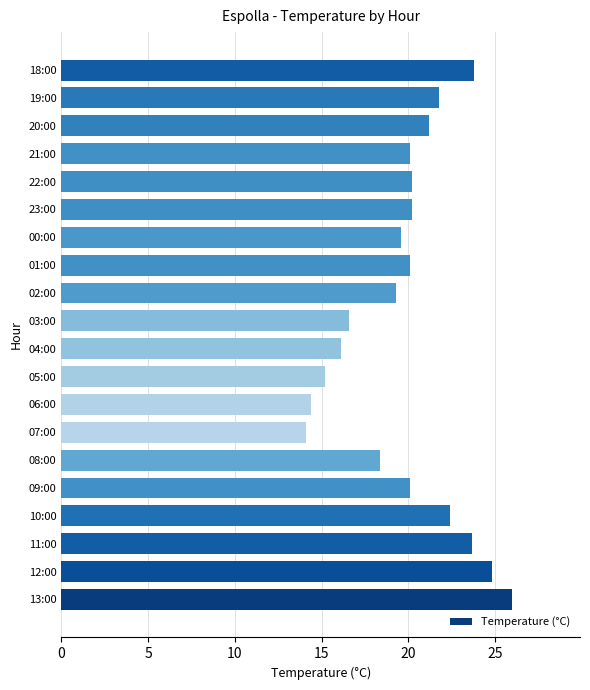

What is the minimum value shown in the chart?

14.1